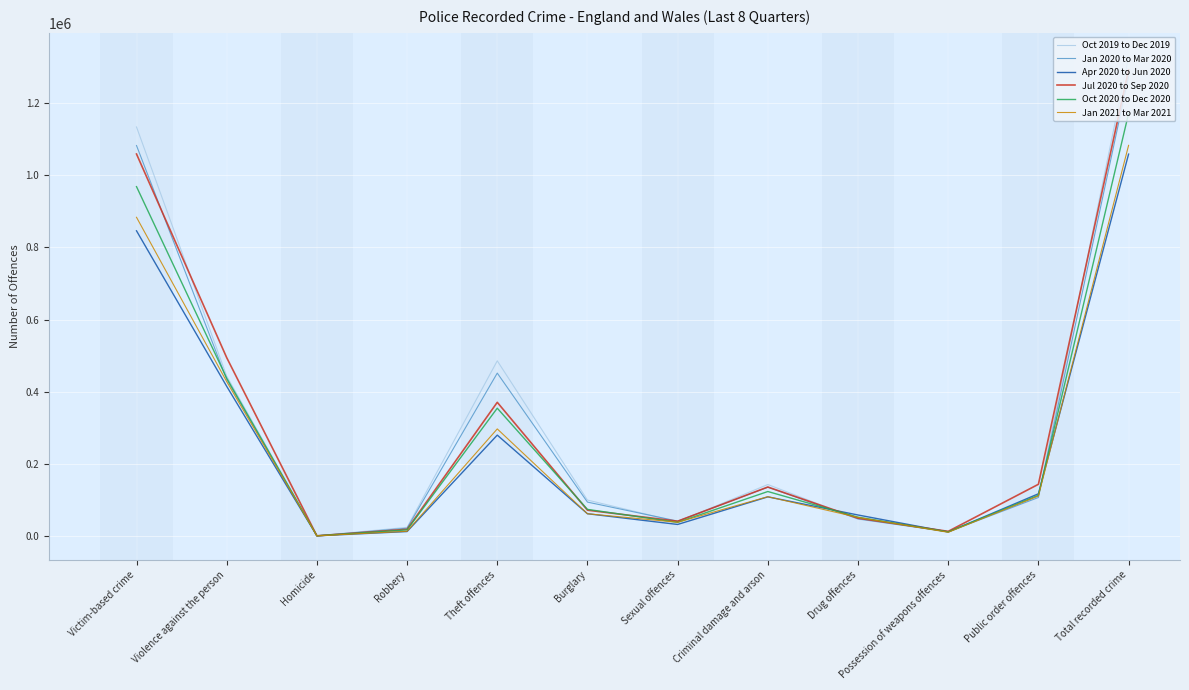

True or false: Oct 2020 to Dec 2020 has more than 0 interior local peaks.

True